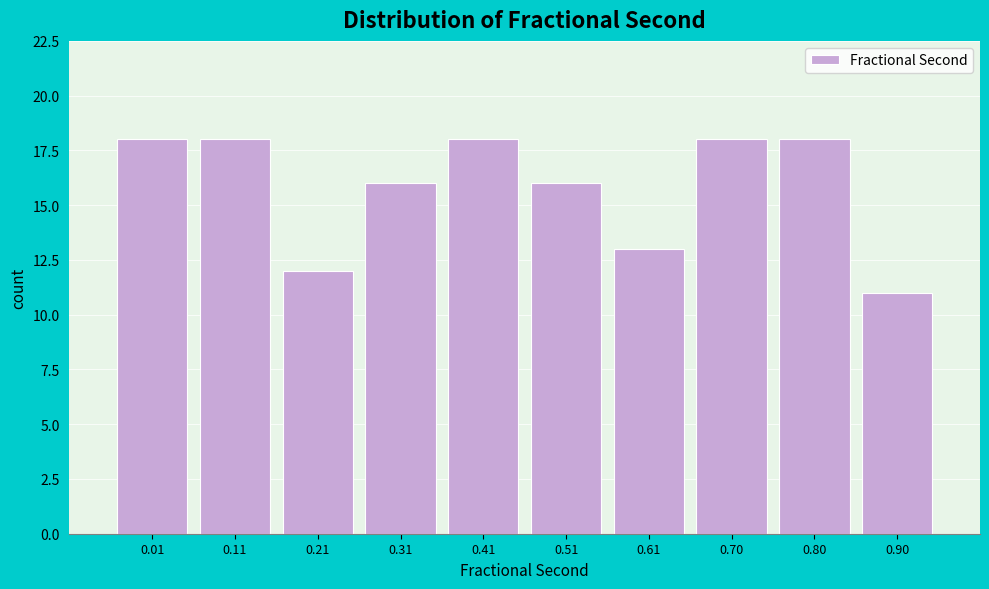

Reading left to right, transcribe all the data shown in this chart.

0.01=18	0.11=18	0.21=12	0.31=16	0.41=18	0.51=16	0.61=13	0.70=18	0.80=18	0.90=11